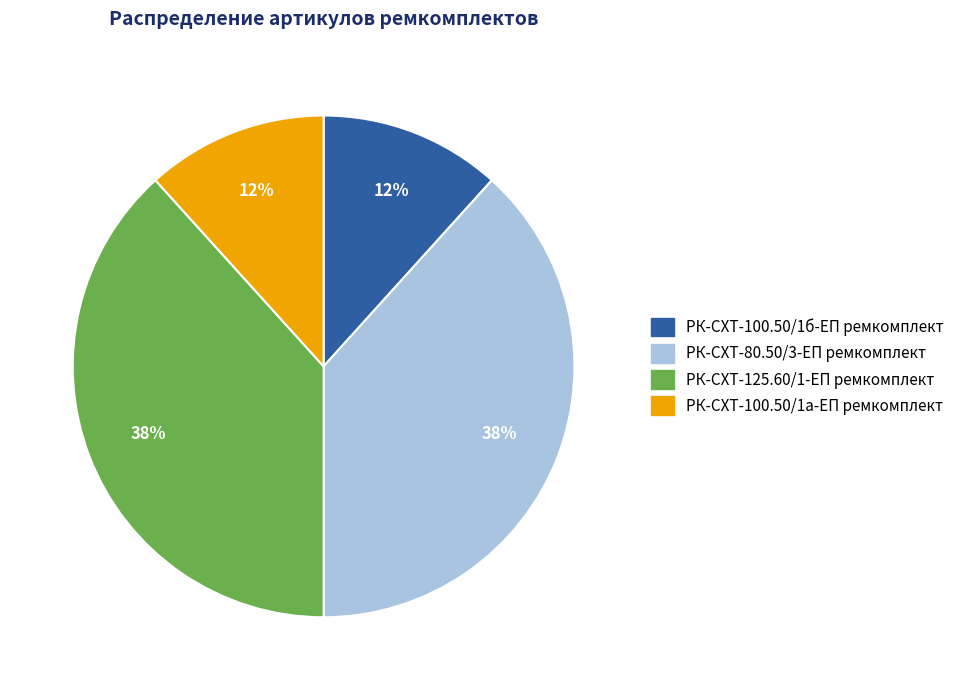

Combined, do РК-СХТ-100.50/1б-ЕП ремкомплект and РК-СХТ-100.50/1а-ЕП ремкомплект account for over 50%?

No